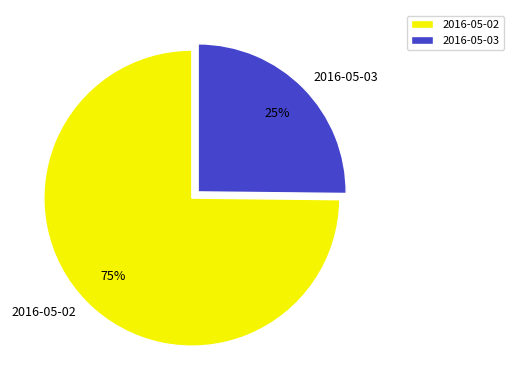

Is 2016-05-03 the majority of the pie?

No